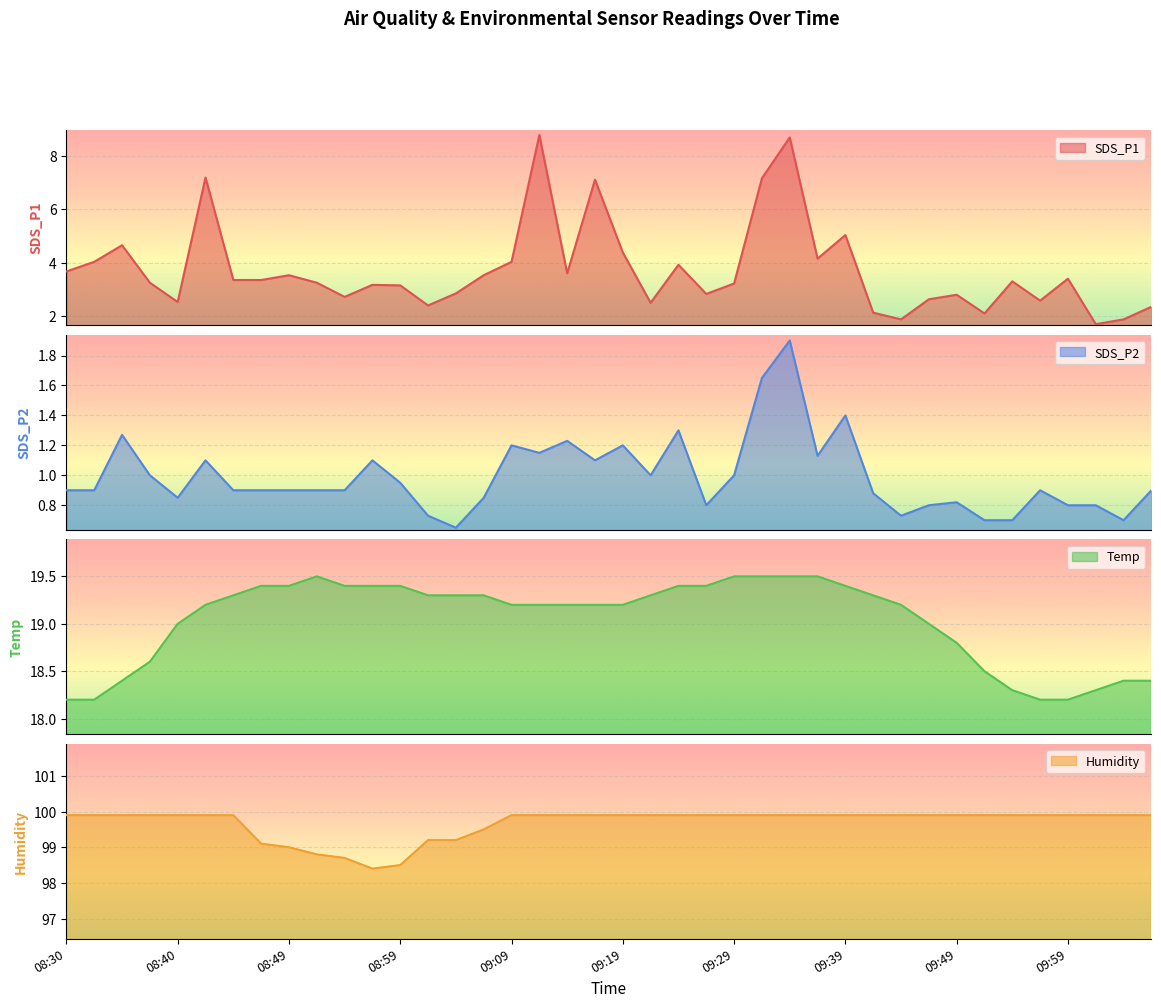

What position from the left is 08:47?

8